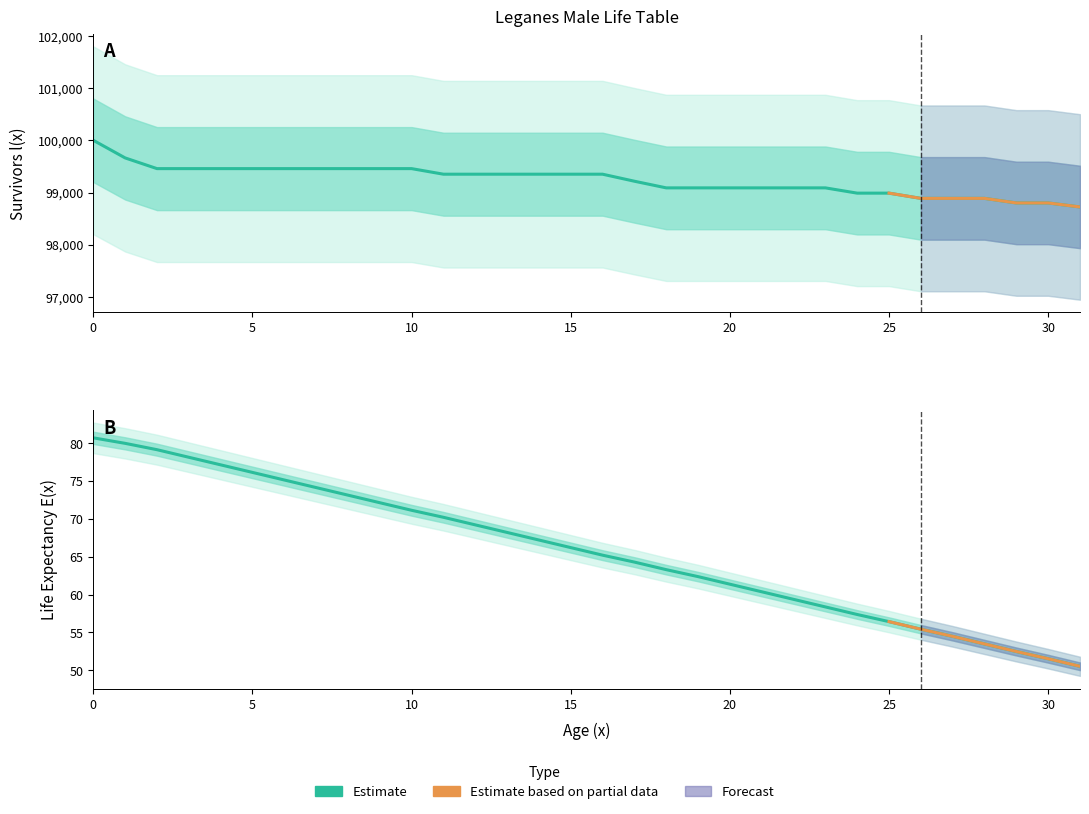

True or false: l(x) - Survivors and E(x) - Life Expectancy cross at least once.

False